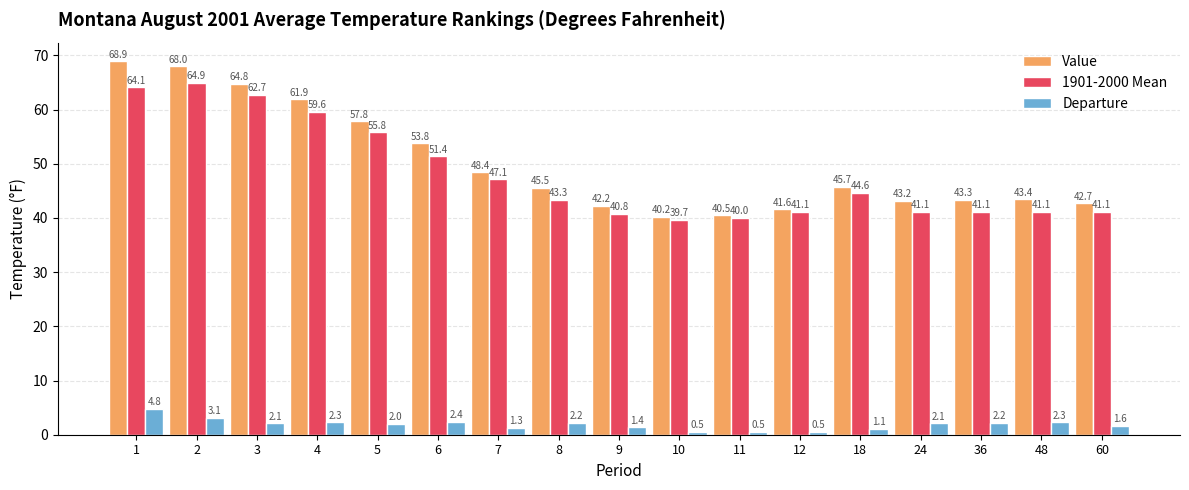

Are the bars horizontal?

No